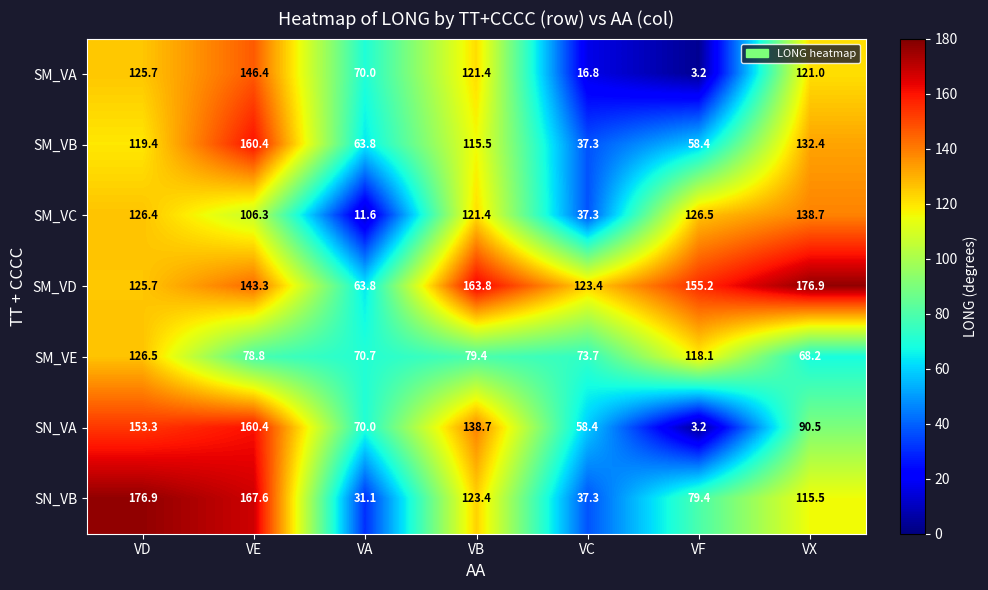

What is the minimum value shown in the chart?

3.2